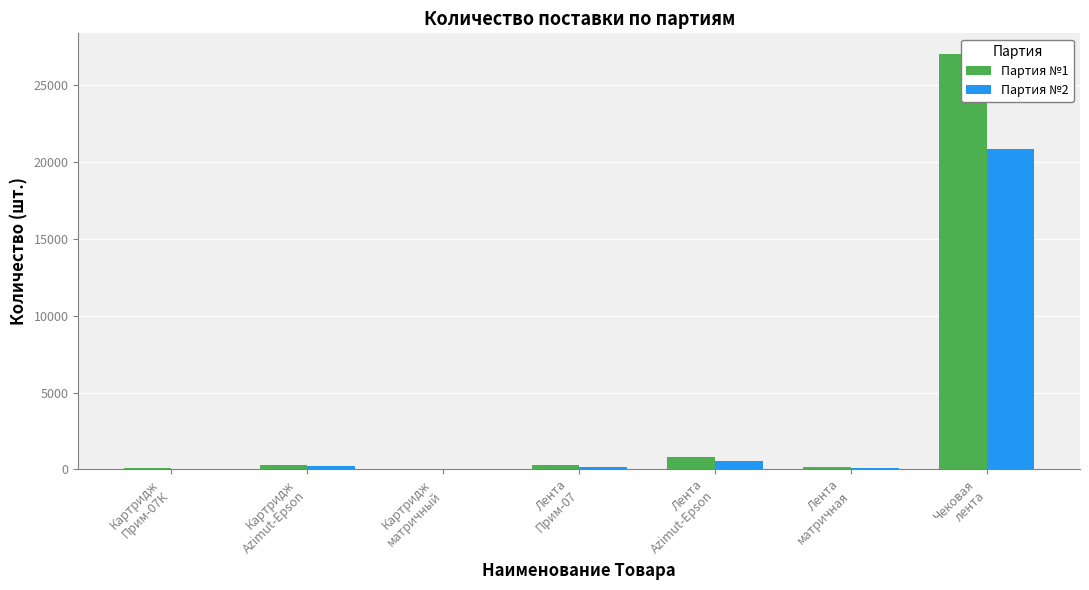

Where does the Партия №1 series first go above 270?

Картридж
Azimut-Epson